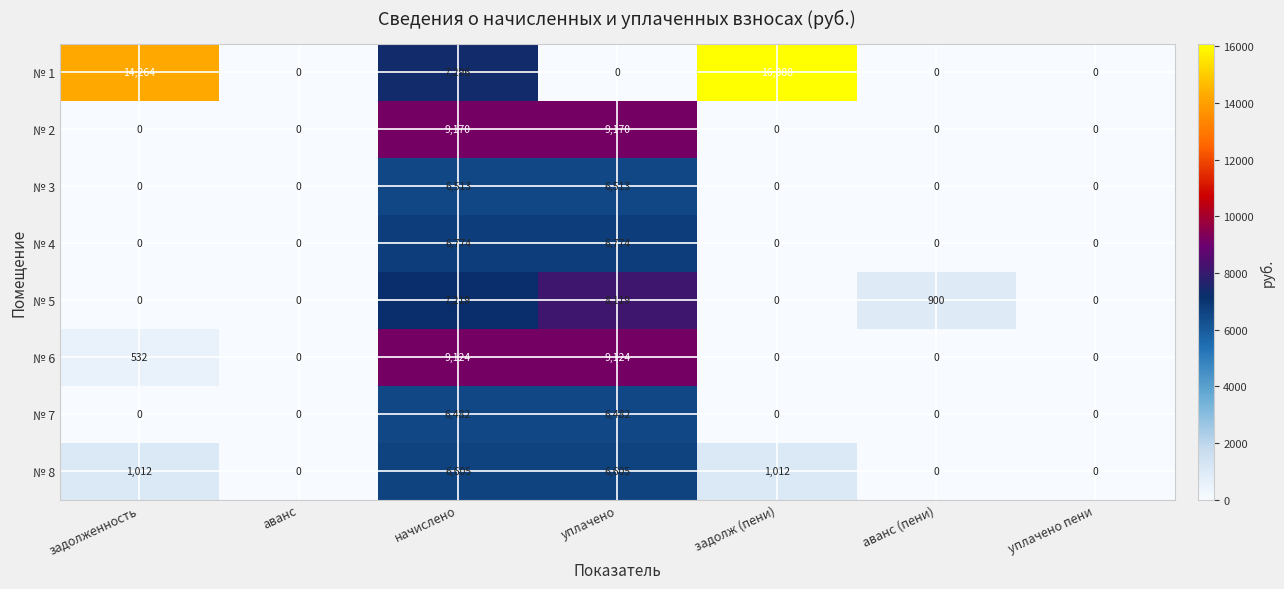

Count the № 3 values in the range 0 to 6513.

7